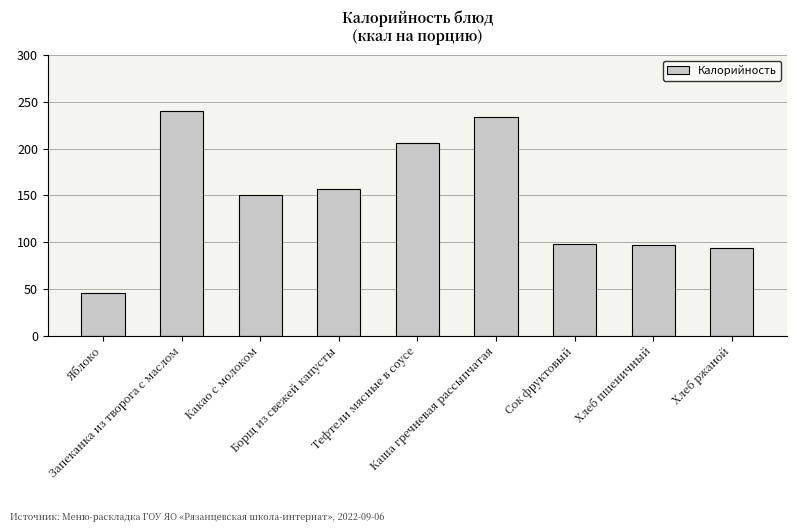

What is the label of the 2nd bar from the right?

Хлеб пшеничный